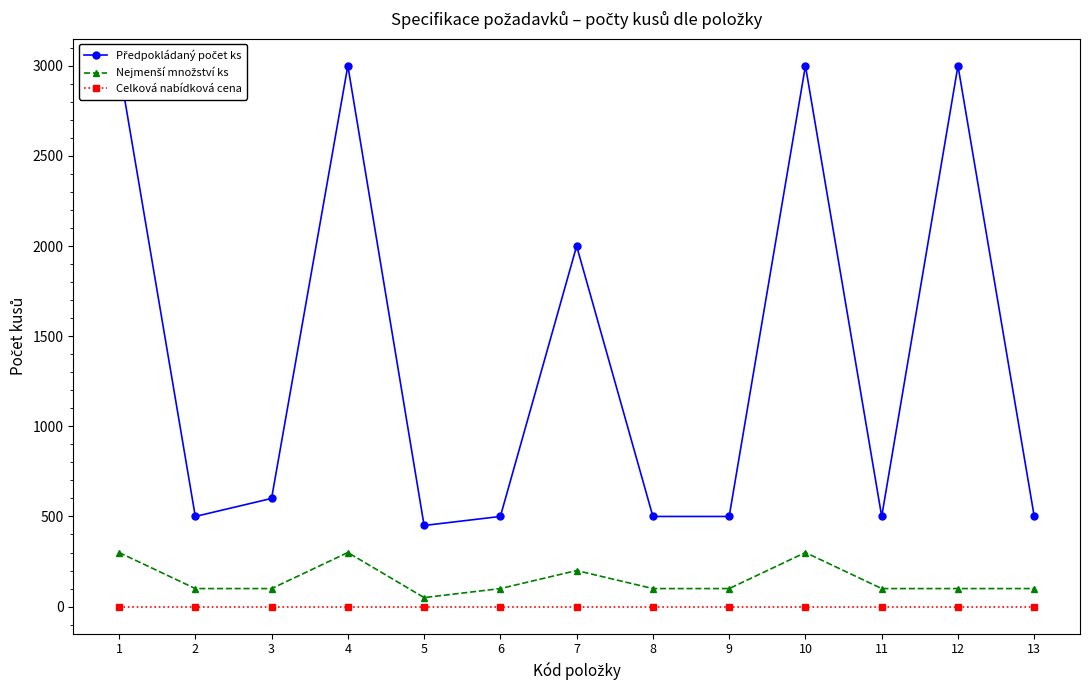

What is the spread (max minus min) of values at 4?

3000